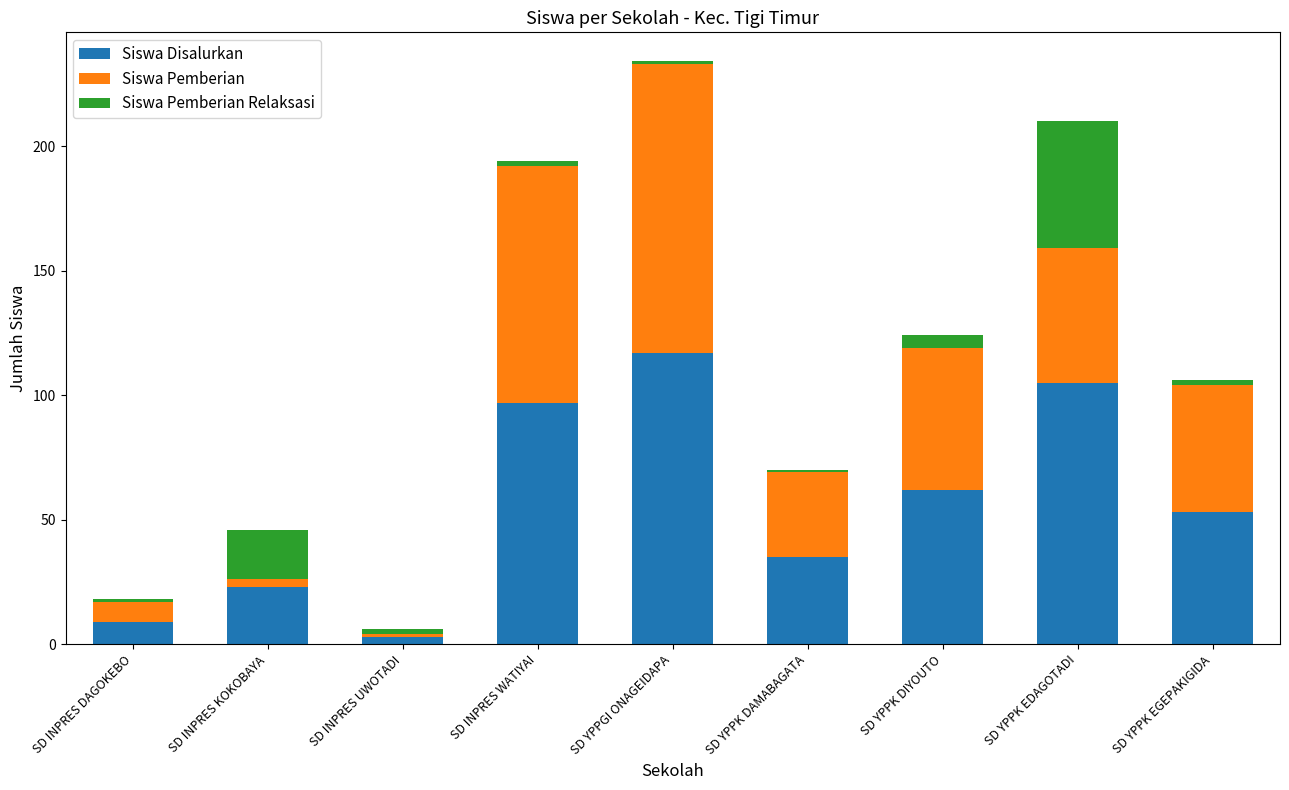

What is the average value of the Siswa Disalurkan series?

56